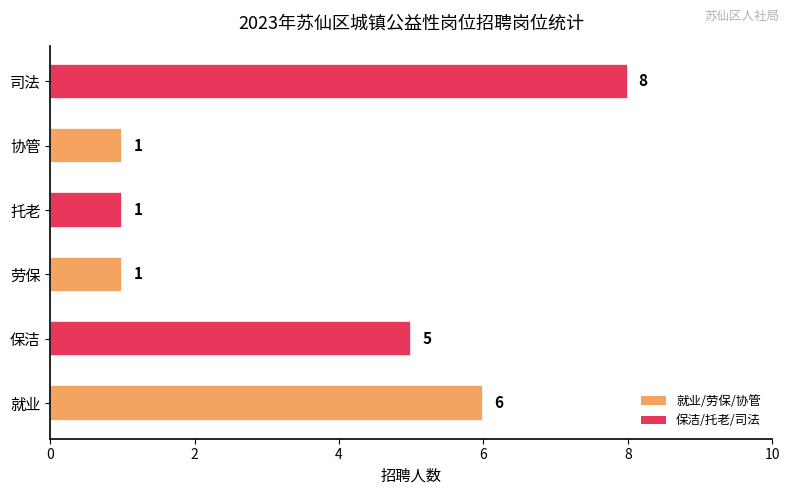

What is the sum of the values at 保洁 and 劳保?

6